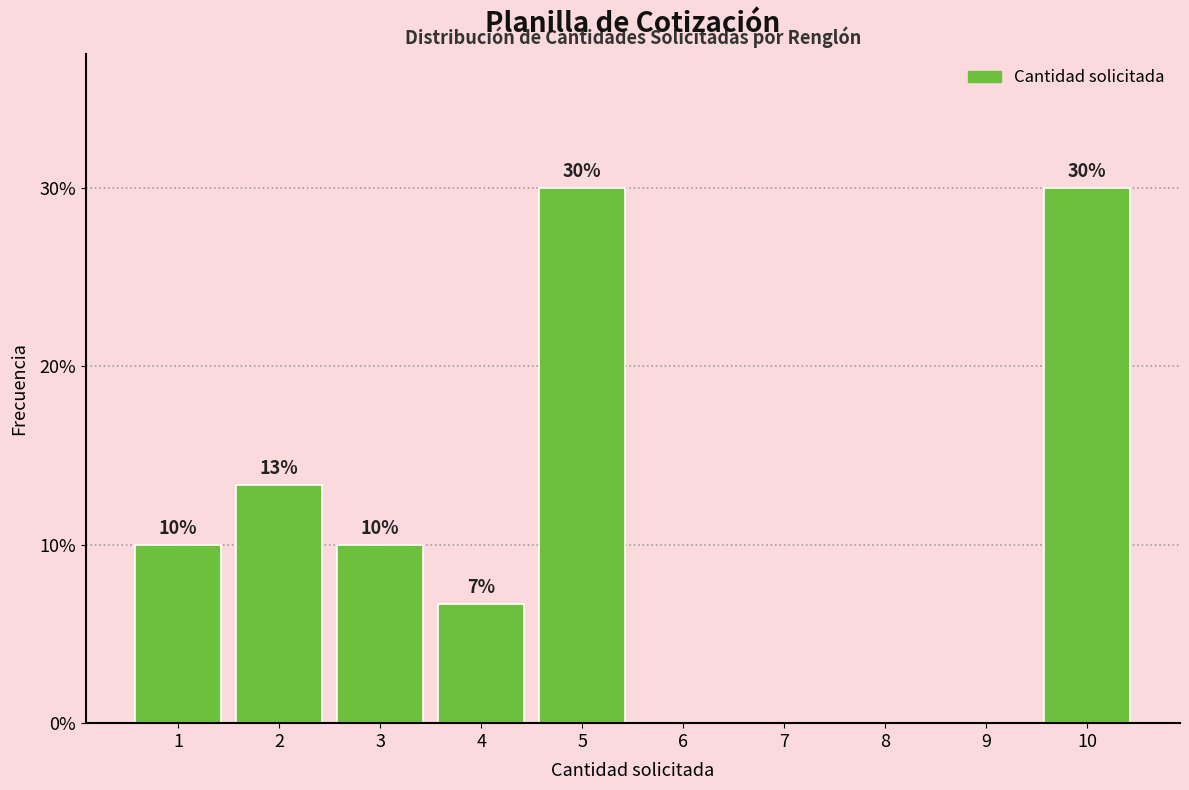

What is the change in value from 8 to 10?

+30.0